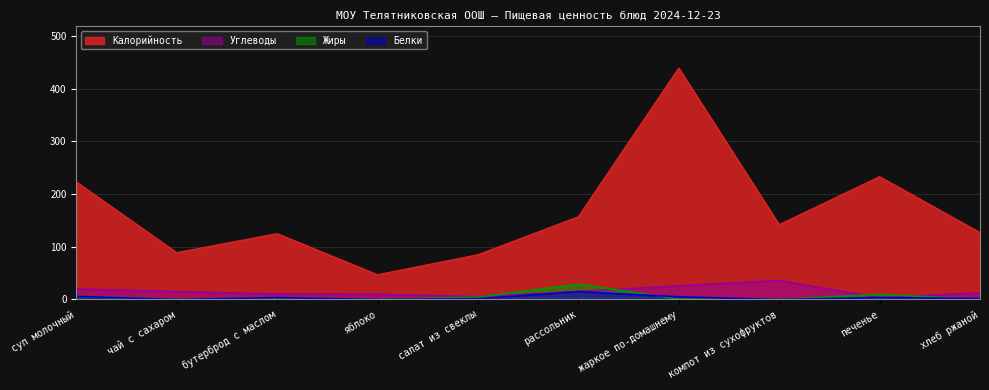

What are all the series names shown in the legend?

Калорийность, Углеводы, Жиры, Белки